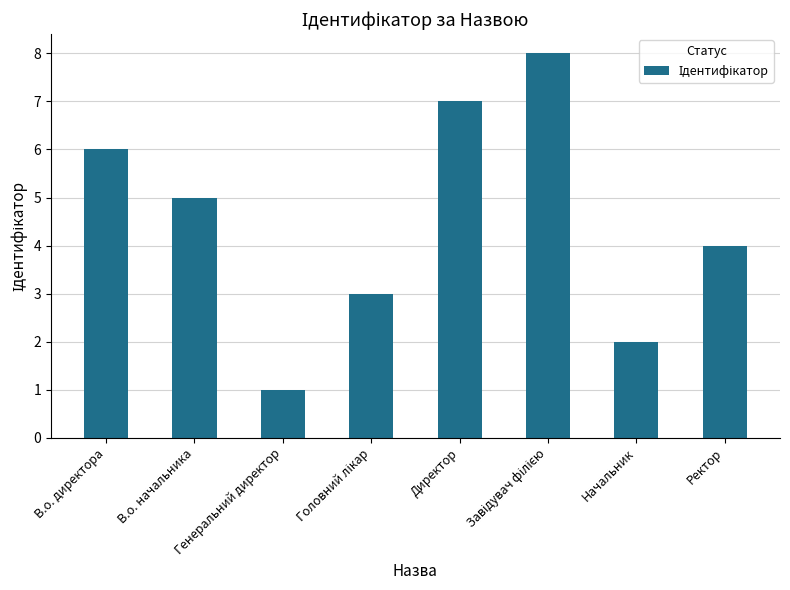

True or false: the data shows 4 at Ректор.

True